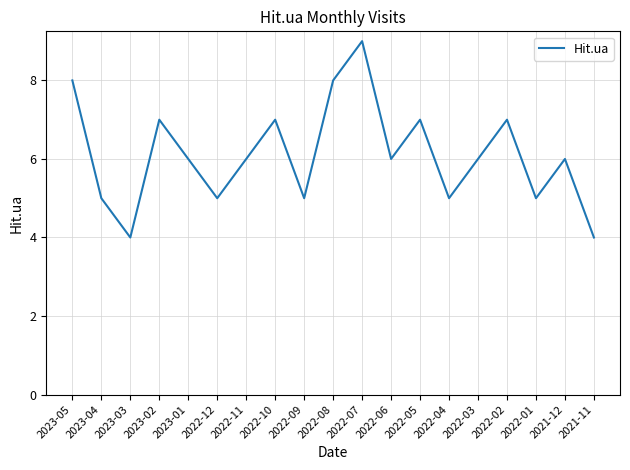

Reading left to right, what are all the values shown in this chart?

2023-05=8	2023-04=5	2023-03=4	2023-02=7	2023-01=6	2022-12=5	2022-11=6	2022-10=7	2022-09=5	2022-08=8	2022-07=9	2022-06=6	2022-05=7	2022-04=5	2022-03=6	2022-02=7	2022-01=5	2021-12=6	2021-11=4